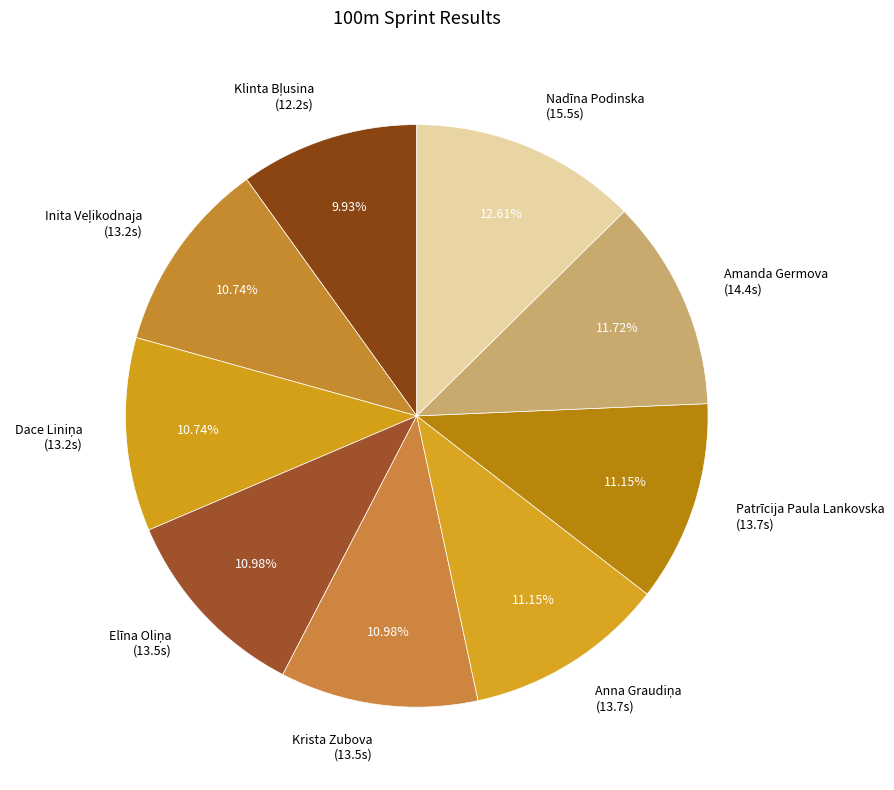

Is there any slice that represents more than half of the pie?

No